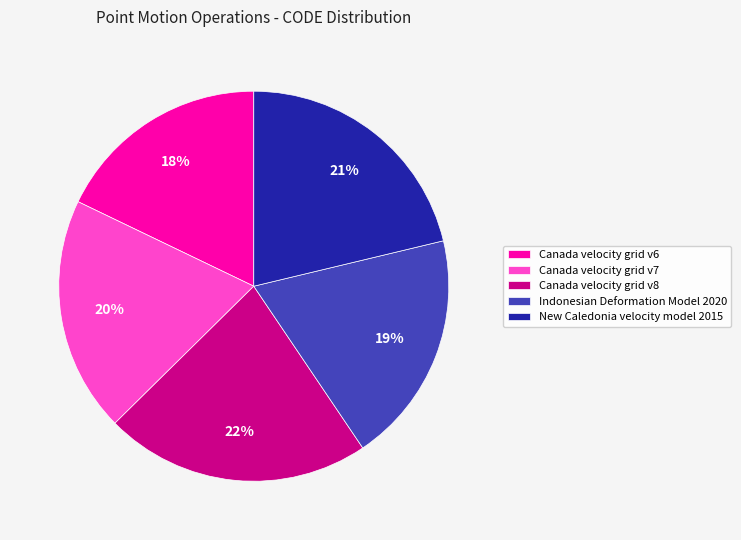

To the nearest percent, what percentage of the pie is Canada velocity grid v8?

22%